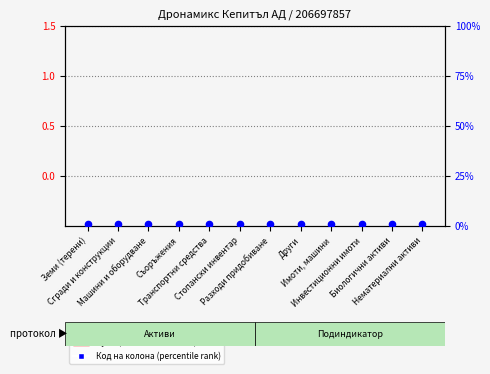

Which series has the largest total across all categories?

Код на колона (percentile rank)